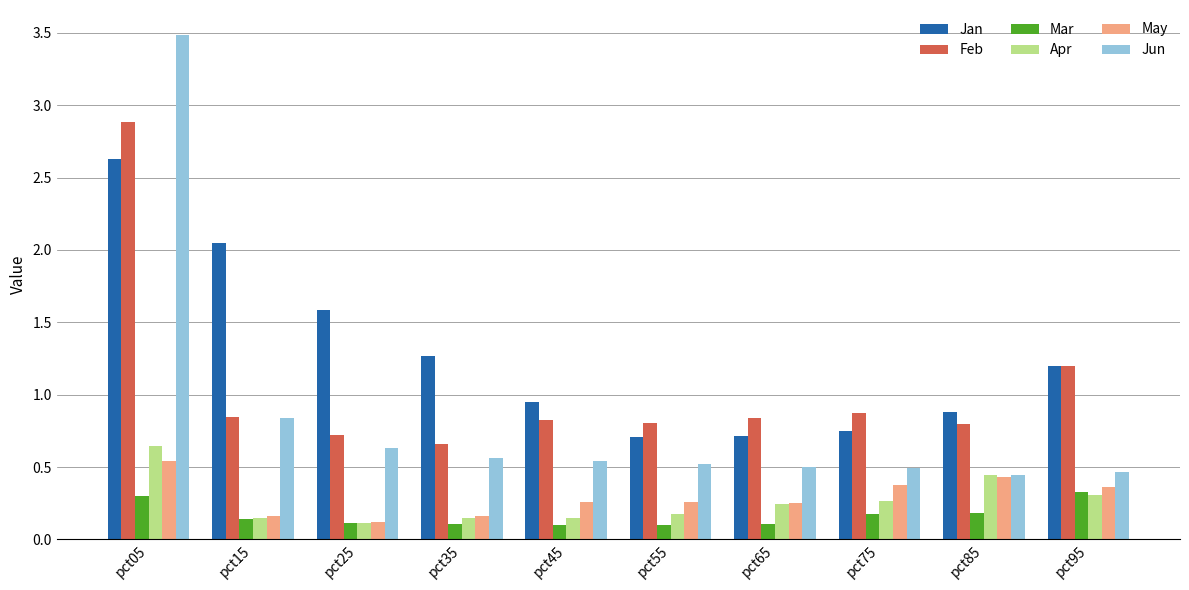

How many May values are between 0 and 1?

10